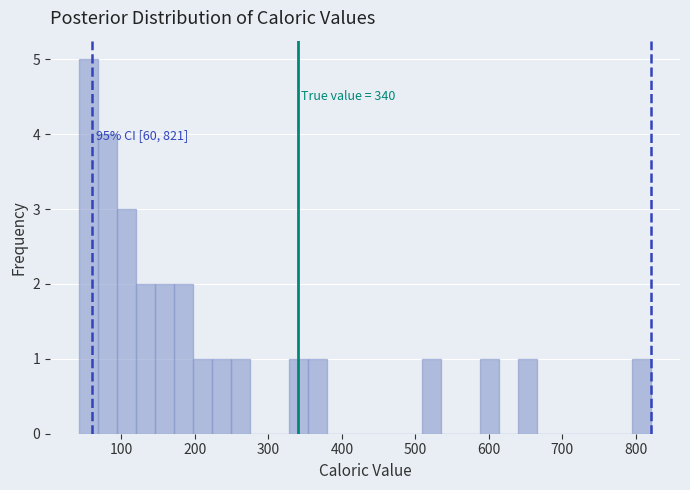

Read against the x-axis, roughly where is the centre of the tallest bar?

50